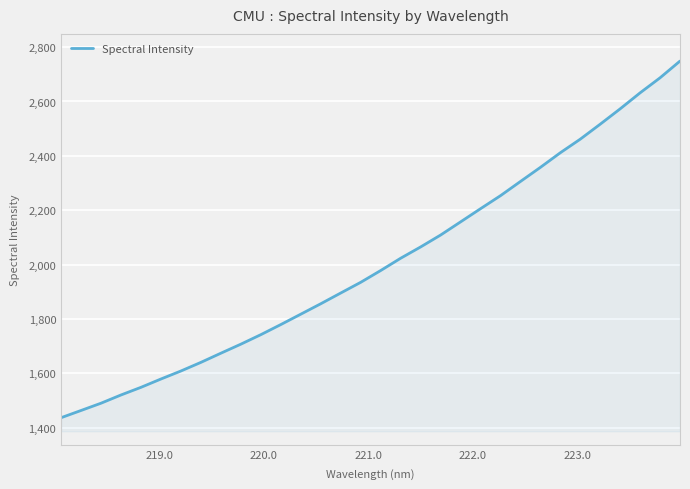

What is the smallest value displayed?

1436.5